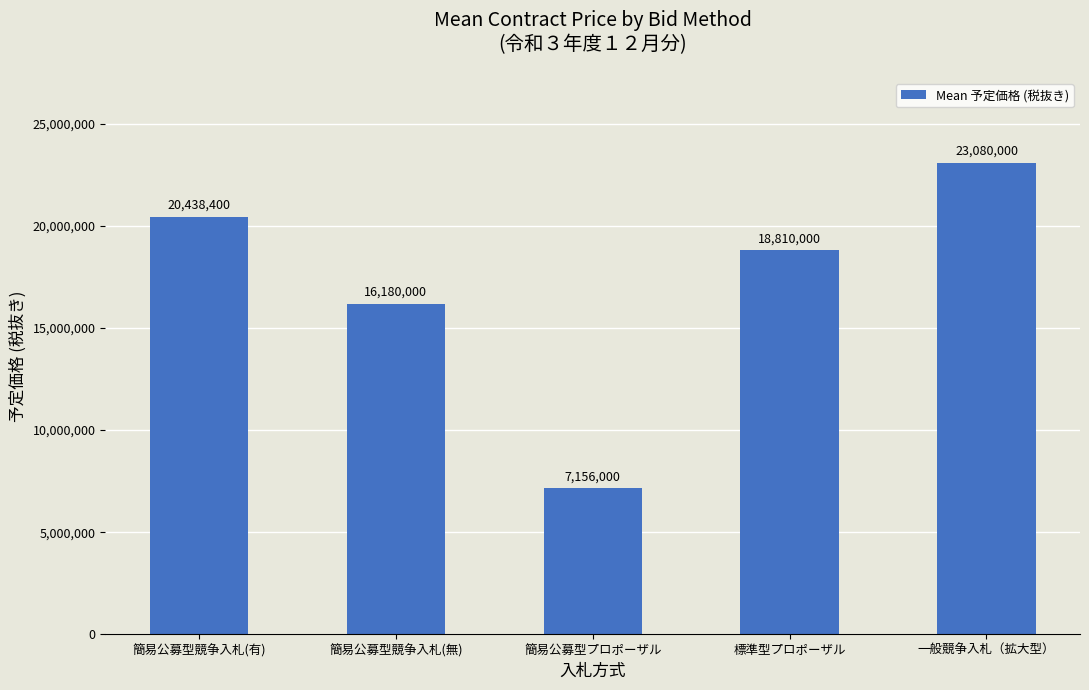

Approximately how many times larger is the value at 標準型プロポーザル compared to 一般競争入札（拡大型）?

0.8